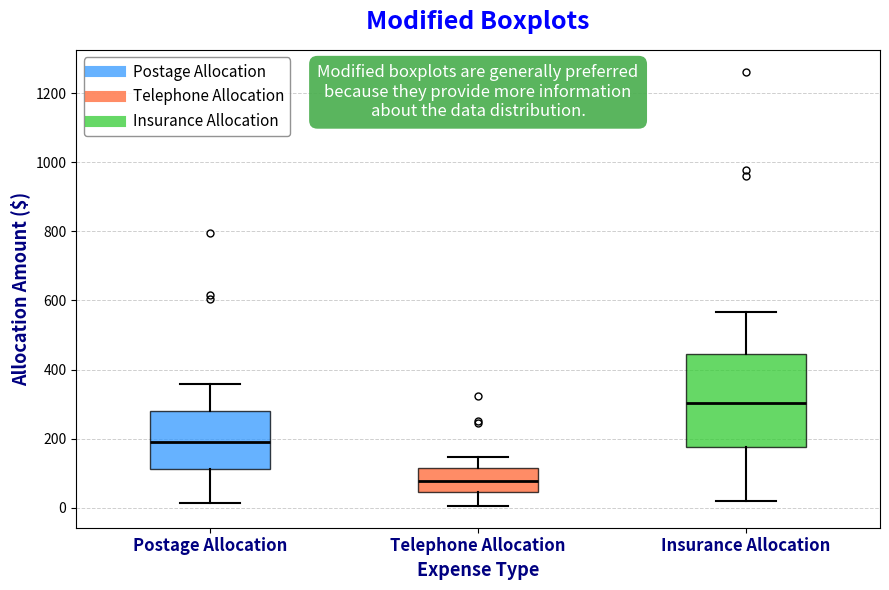

Reading left to right, read every box against the y-axis: the position of its median line, the range the box covers, and the ends of its whiskers. The values are not printed on the chart, so give them approximately, as read against the axis.

Postage Allocation: median 200, box 120 to 280, whiskers 20 to 360
Telephone Allocation: median 80, box 40 to 120, whiskers 0 to 140
Insurance Allocation: median 300, box 180 to 440, whiskers 20 to 560